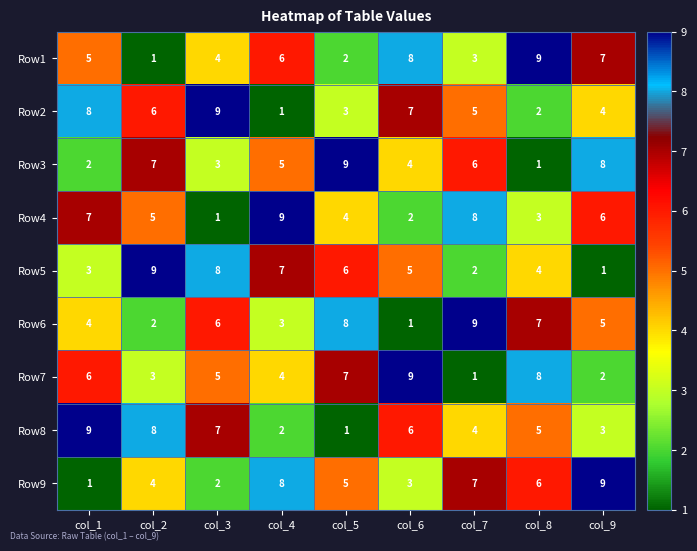

What is the approximate value of Row8 at col_6?

6